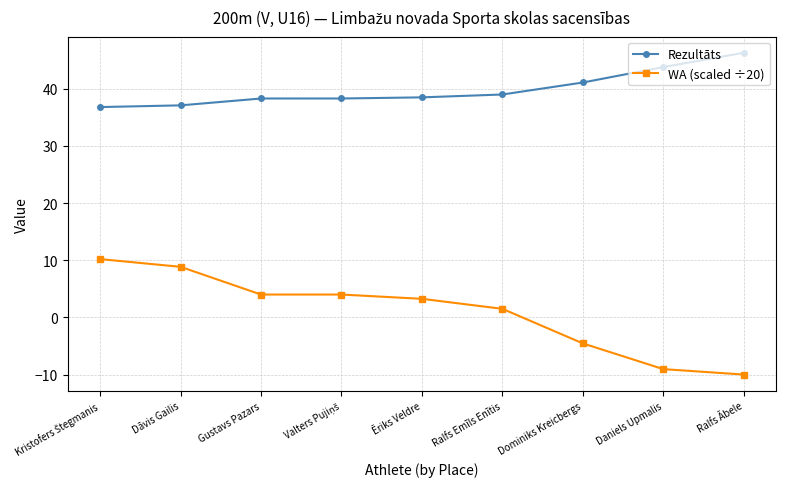

At which label is WA (scaled ÷20) closest to 0?

Ralfs Emīls Enītis